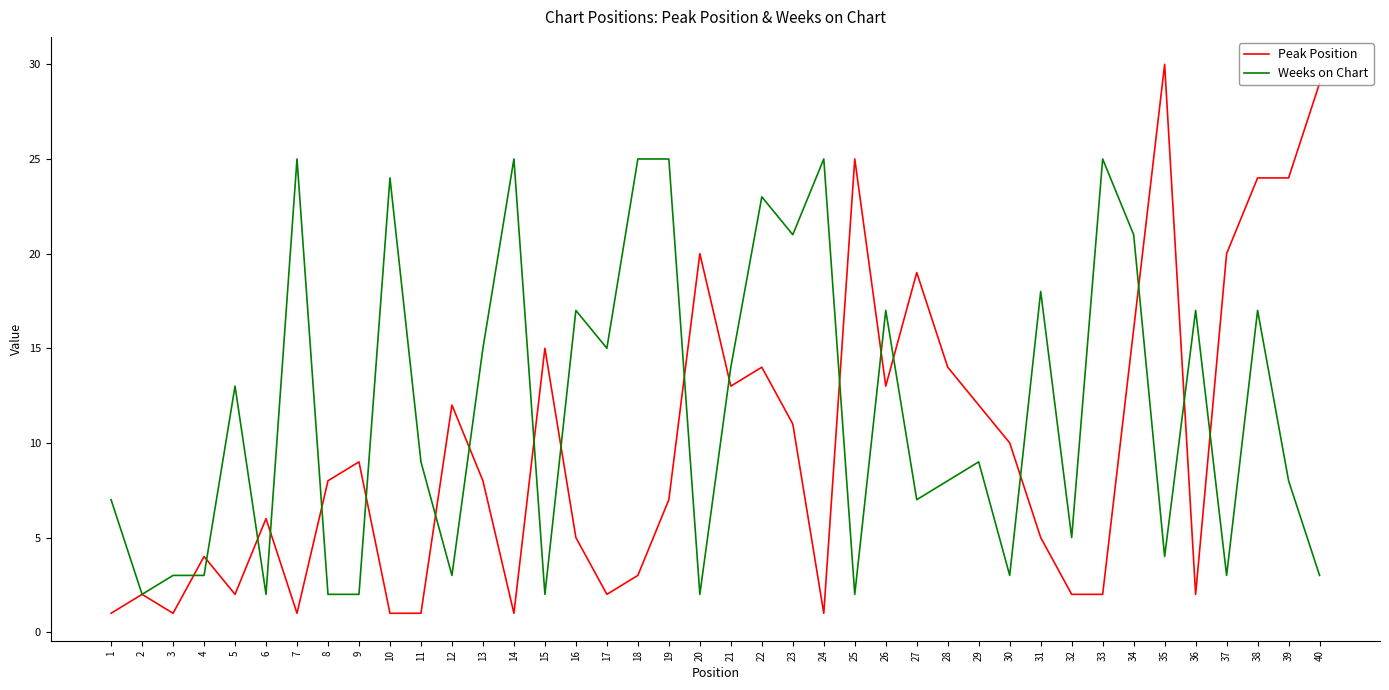

Reading left to right, extract all data points from this chart.

Peak Position: 1	2	1	4	2	6	1	8	9	1	1	12	8	1	15	5	2	3	7	20	13	14	11	1	25	13	19	14	12	10	5	2	2	16	30	2	20	24	24	29
Weeks on Chart: 7	2	3	3	13	2	25	2	2	24	9	3	15	25	2	17	15	25	25	2	14	23	21	25	2	17	7	8	9	3	18	5	25	21	4	17	3	17	8	3